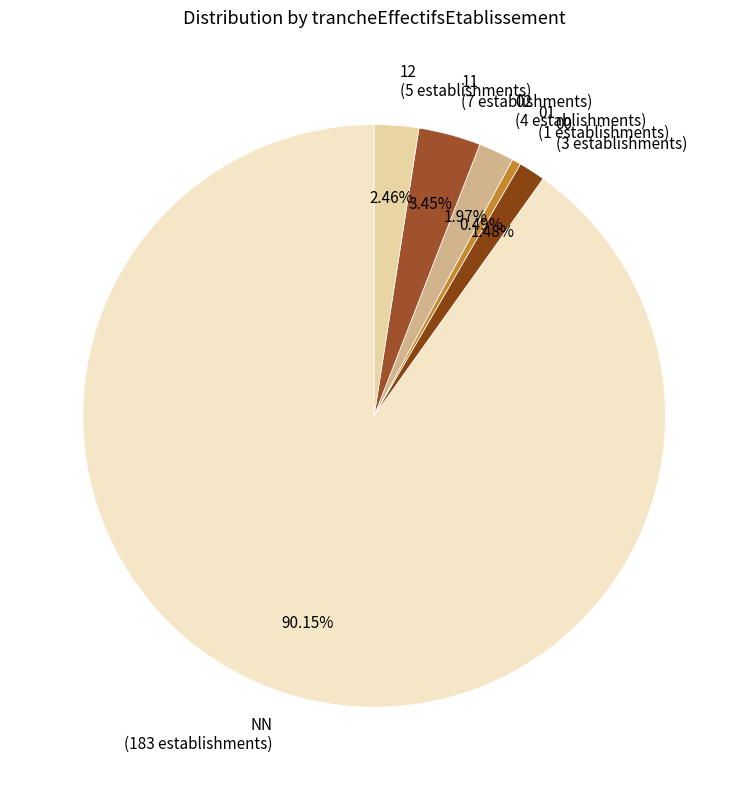

The NN slice represents 90% of the pie. True or false?

True